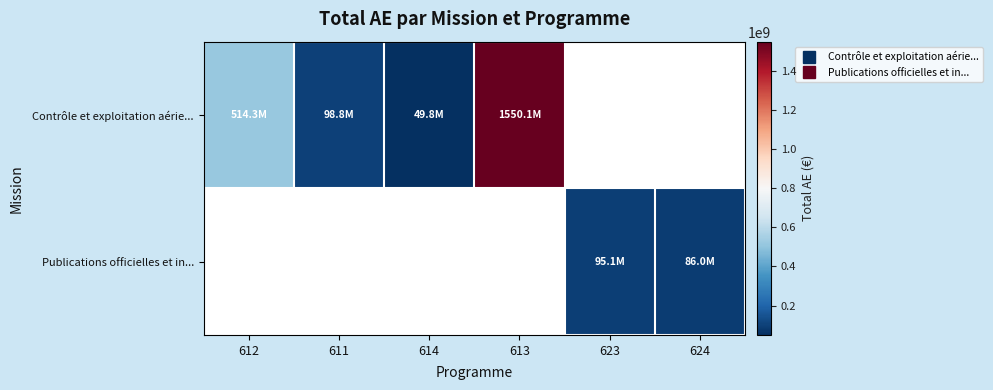

What is the total value across all series at 612?

514295377